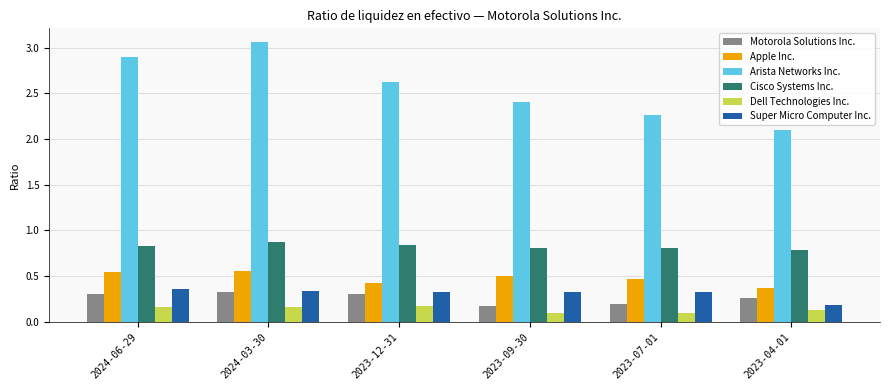

What value does the Dell Technologies Inc. series have at 2023-07-01?

0.1